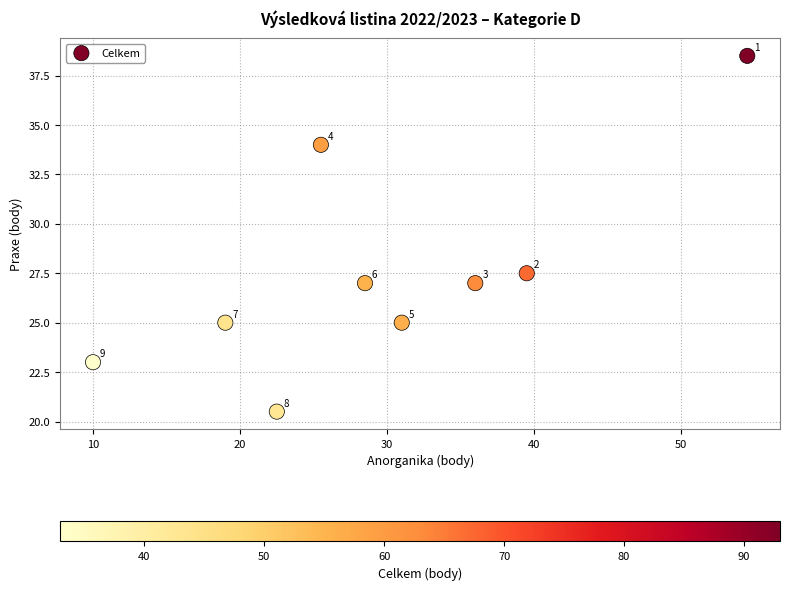

What Y value in the scatter plot is closest to 29?

27.5